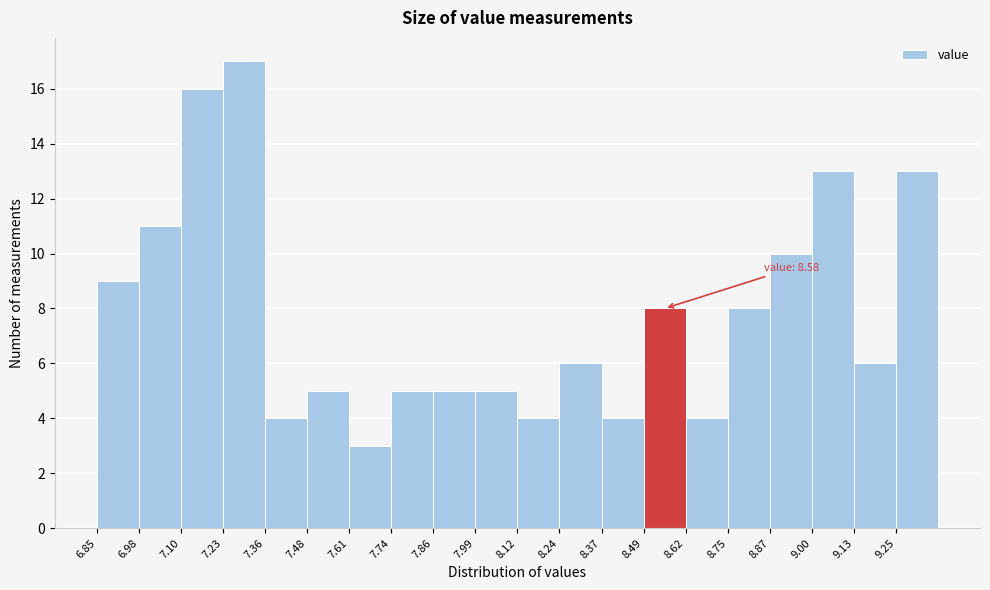

Over which range of the x-axis is the bar tallest?

7.22 to 7.36